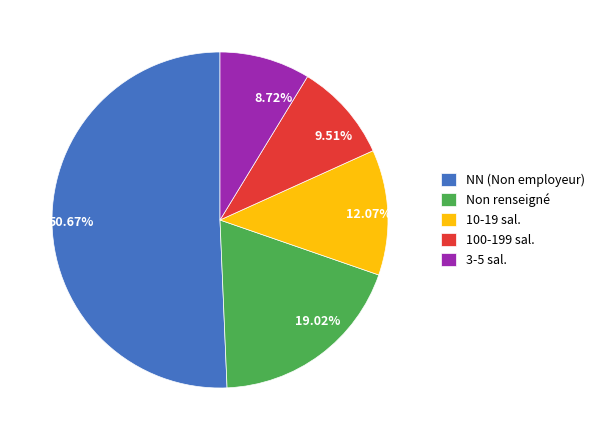

Which has a higher value, 12.07% or 50.67%?

50.67%